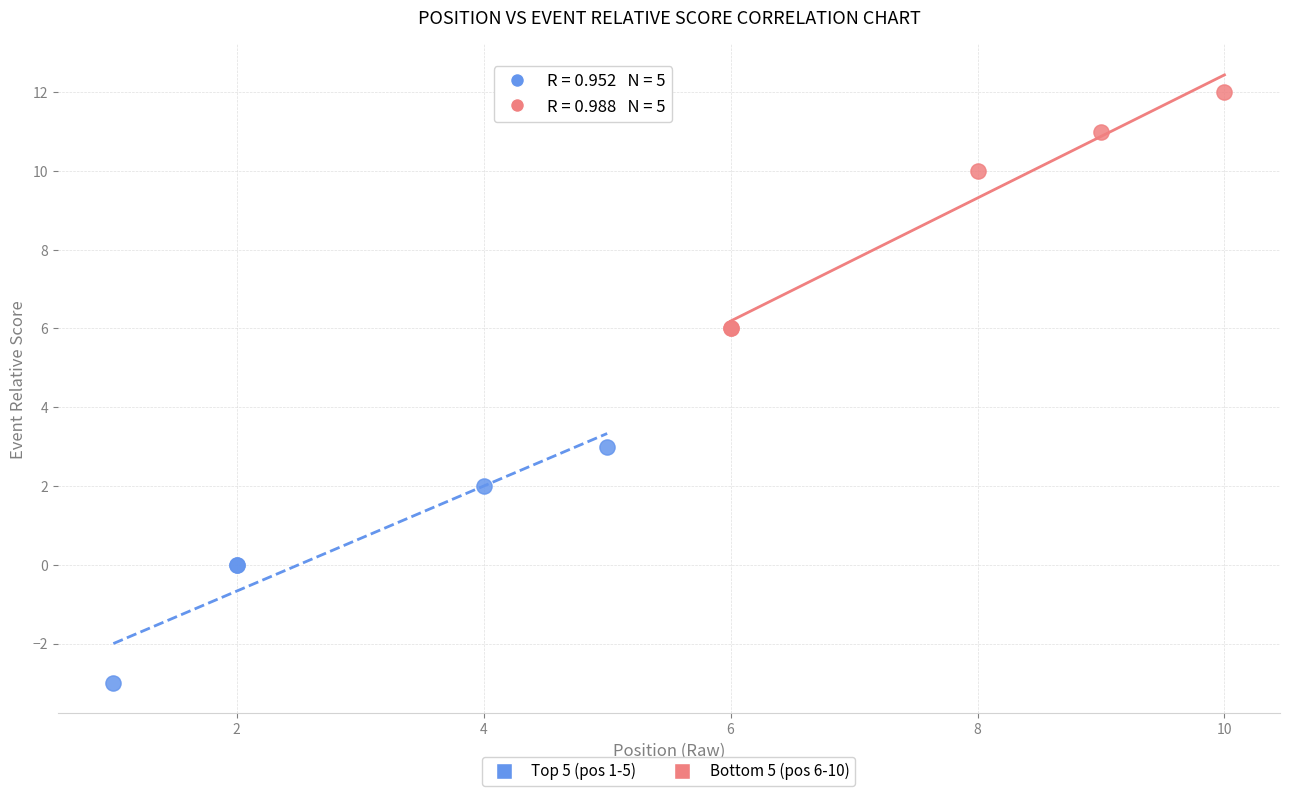

Which series reaches the minimum Y coordinate?

Top 5 (pos 1-5)